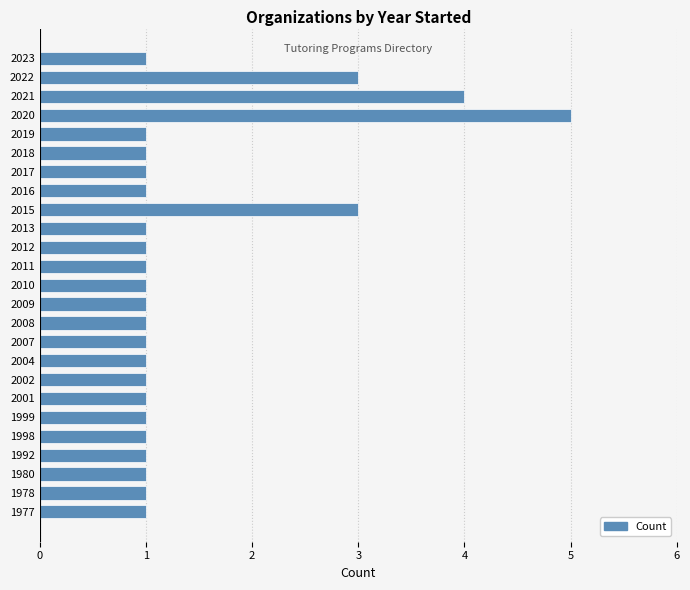

Reading bottom to top, transcribe all the data shown in this chart.

1	1	1	1	1	1	1	1	1	1	1	1	1	1	1	1	3	1	1	1	1	5	4	3	1